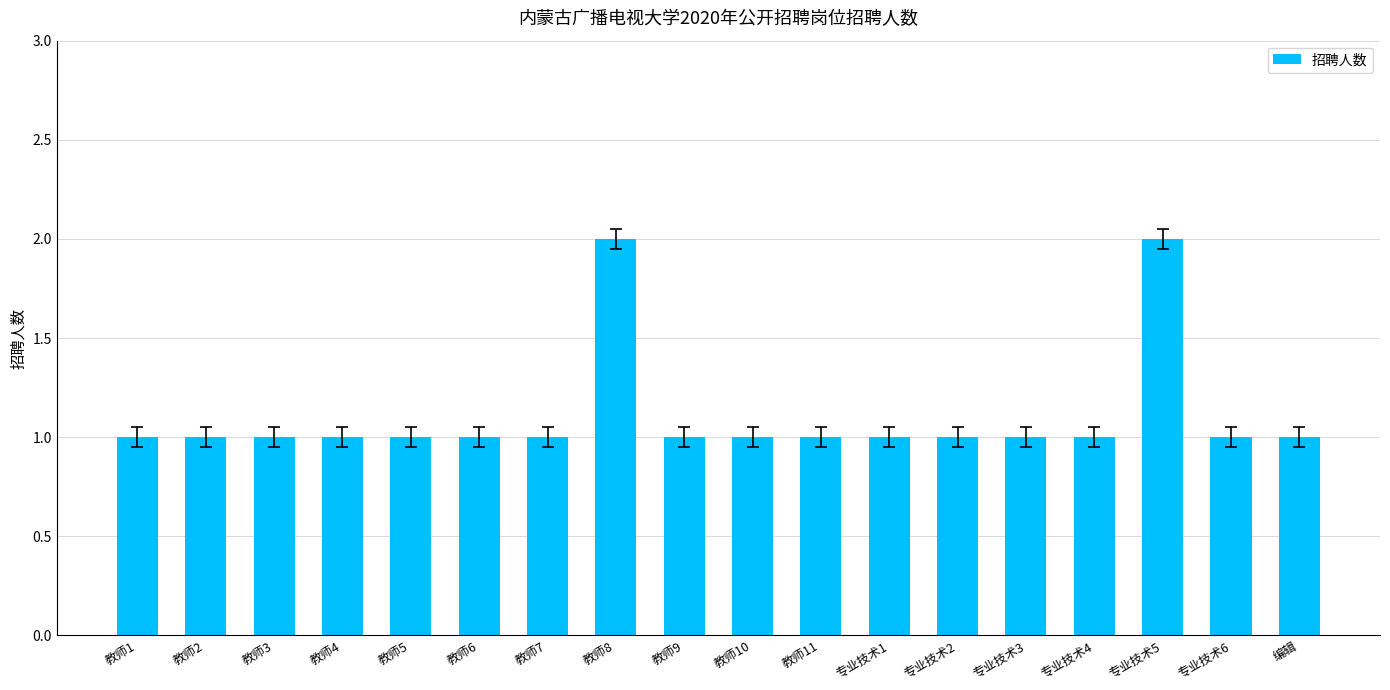

Which has a higher value, 专业技术3 or 教师8?

教师8